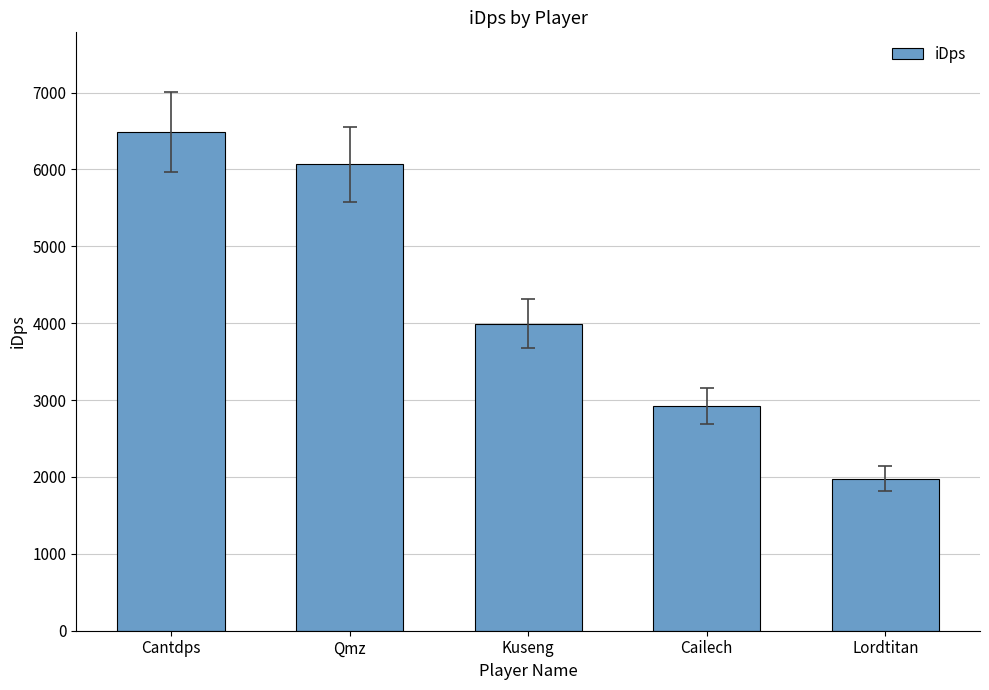

Which label corresponds to the largest value in the chart?

Cantdps